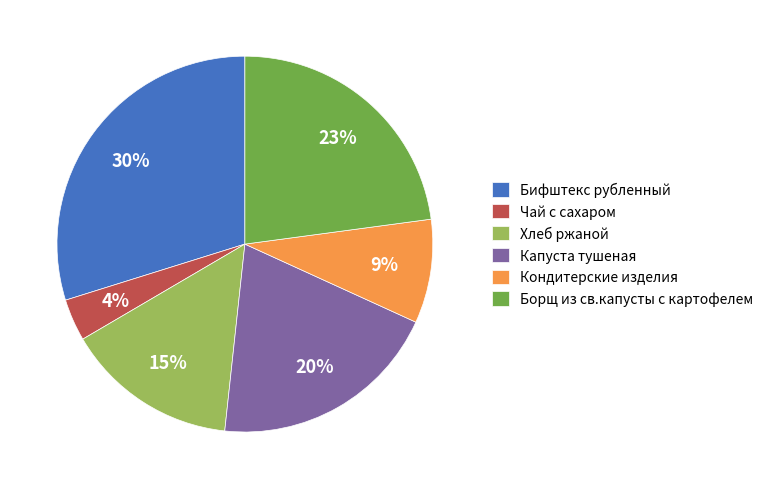

To the nearest percent, what is the average slice percentage?

17%